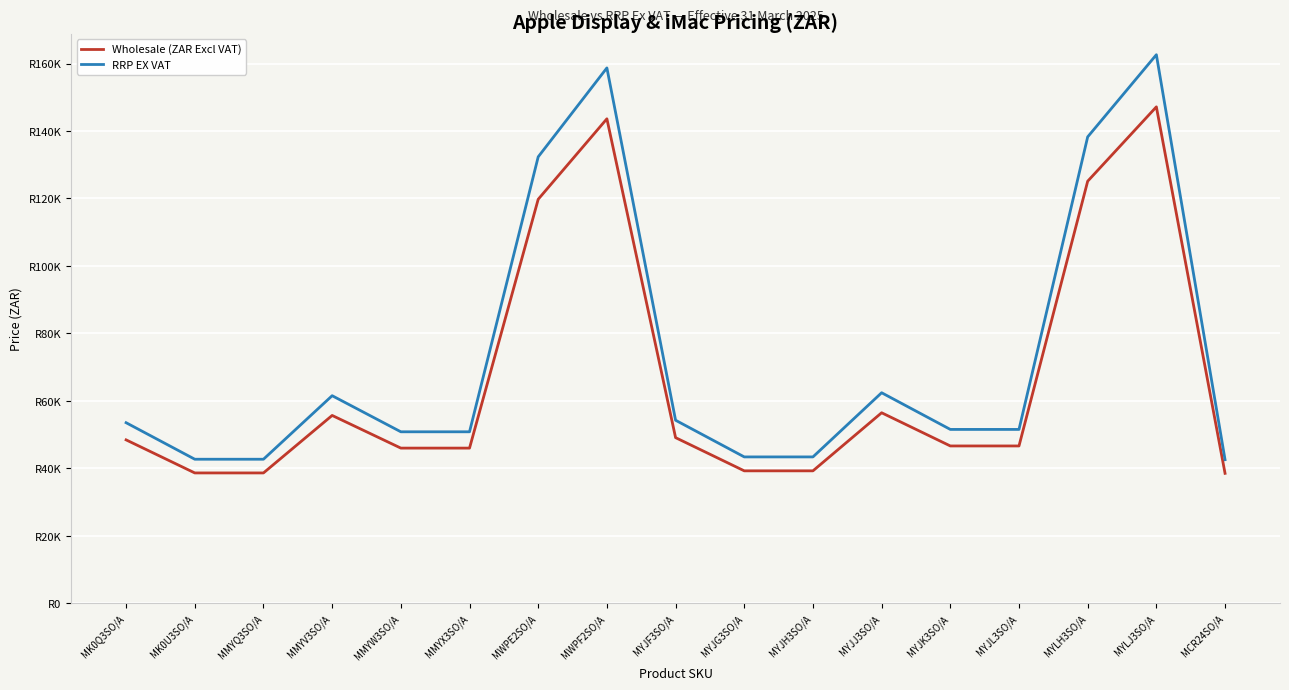

Does the chart display data point markers on the line(s)?

No